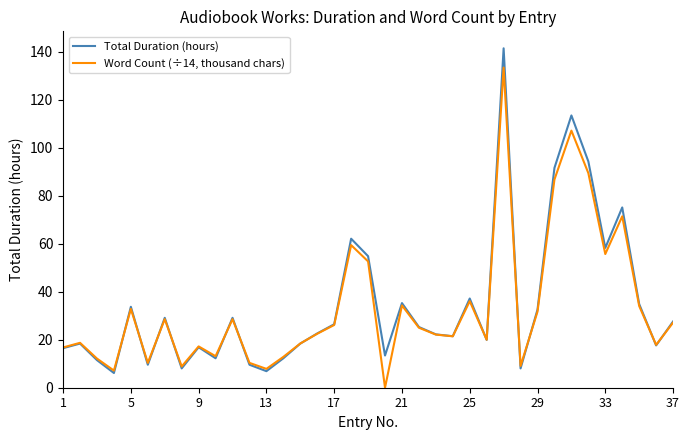

List the series in order of their peak value, lowest first.

Word Count (÷14, thousand chars), Total Duration (hours)